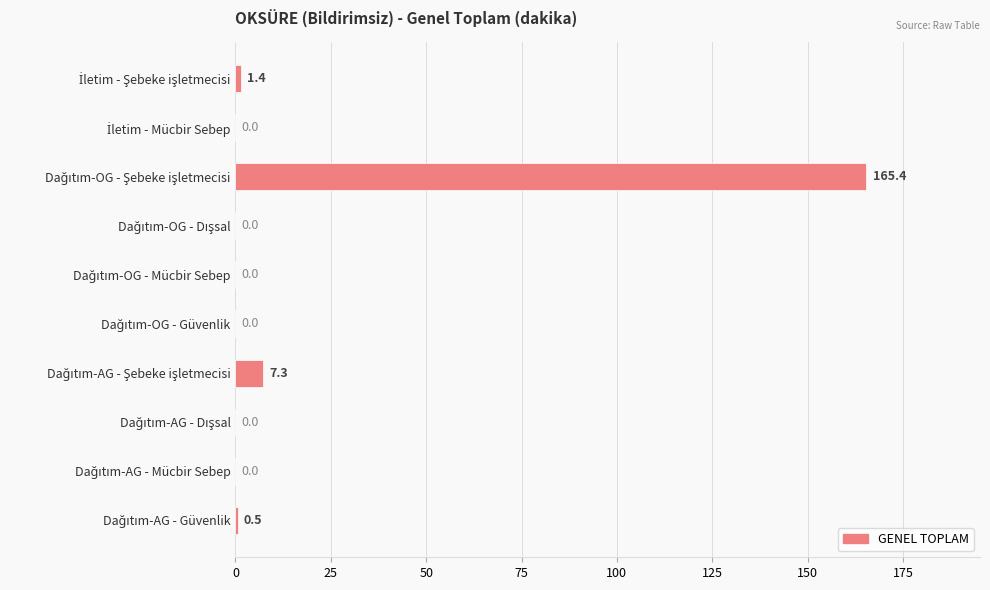

What is the maximum value shown in the chart?

165.4